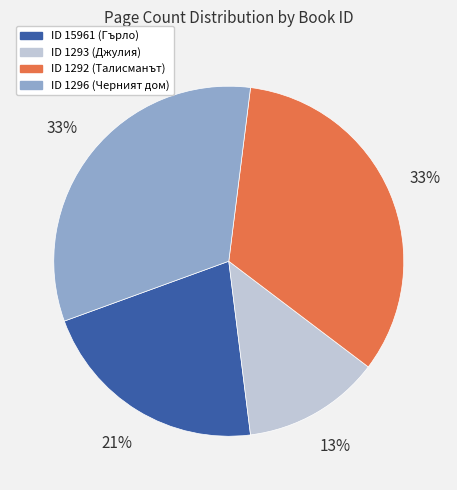

To the nearest percent, what percentage of the pie is ID 15961 (Гърло)?

21%